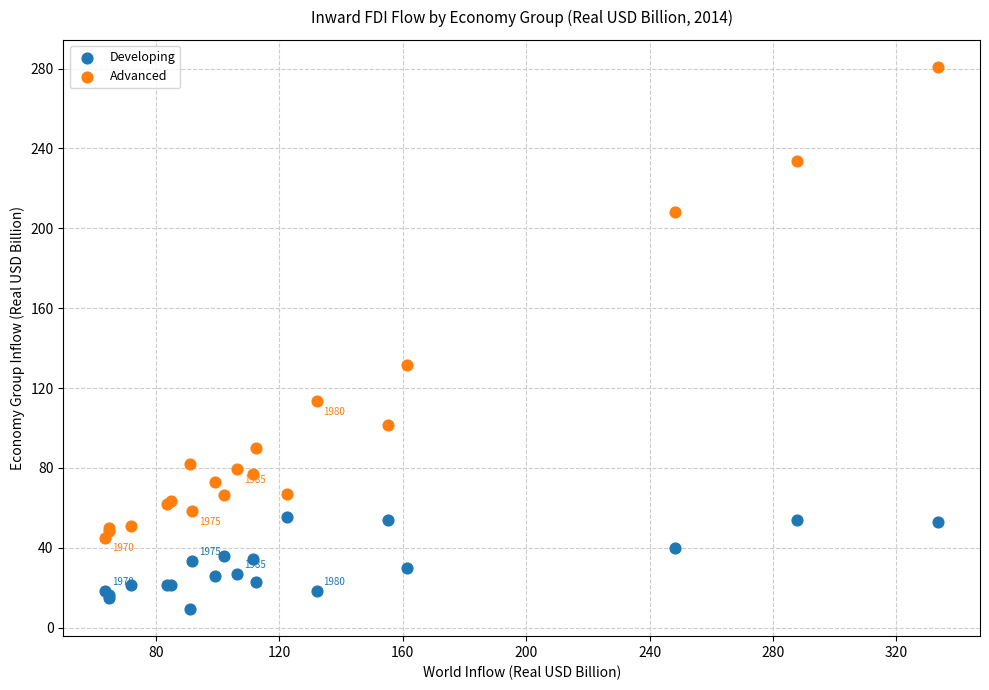

What are all the series names shown in the legend?

Developing, Advanced